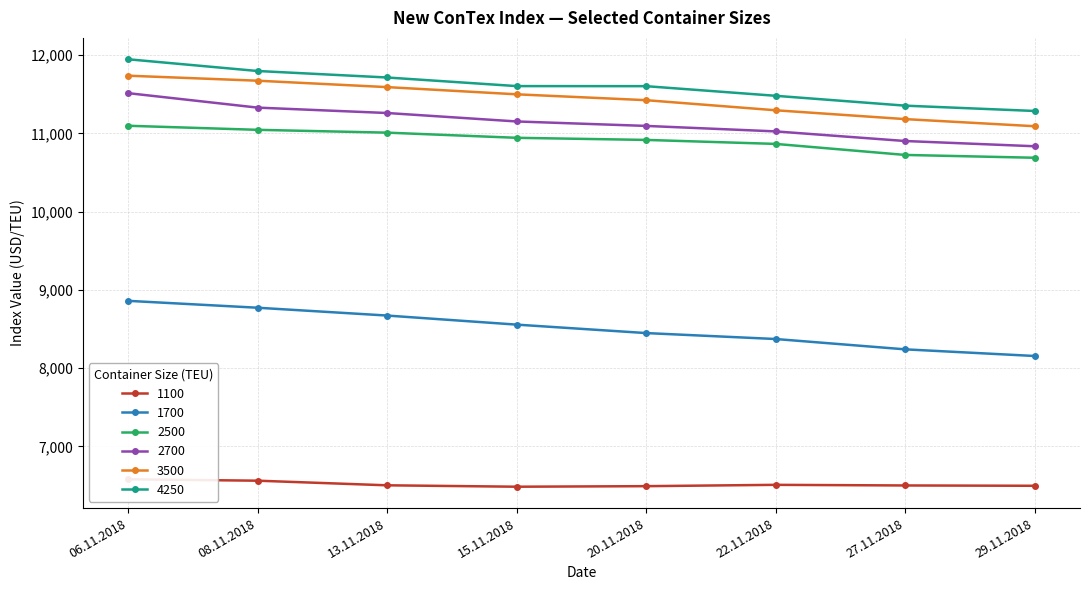

What are all the series names shown in the legend?

1100, 1700, 2500, 2700, 3500, 4250